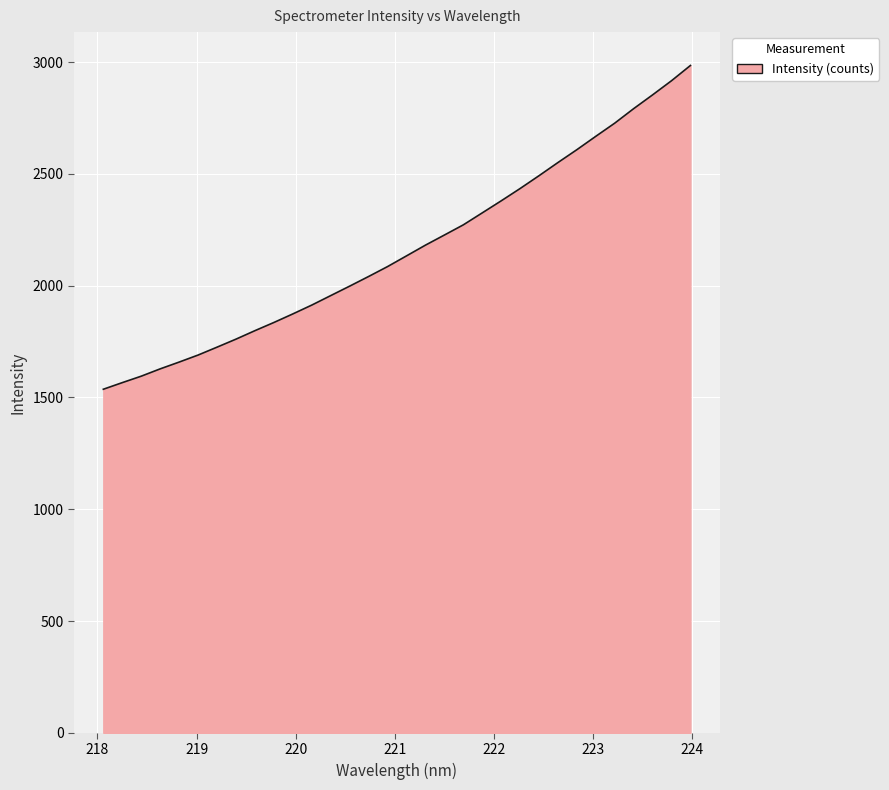

What is the difference between the maximum and minimum values?

1448.0